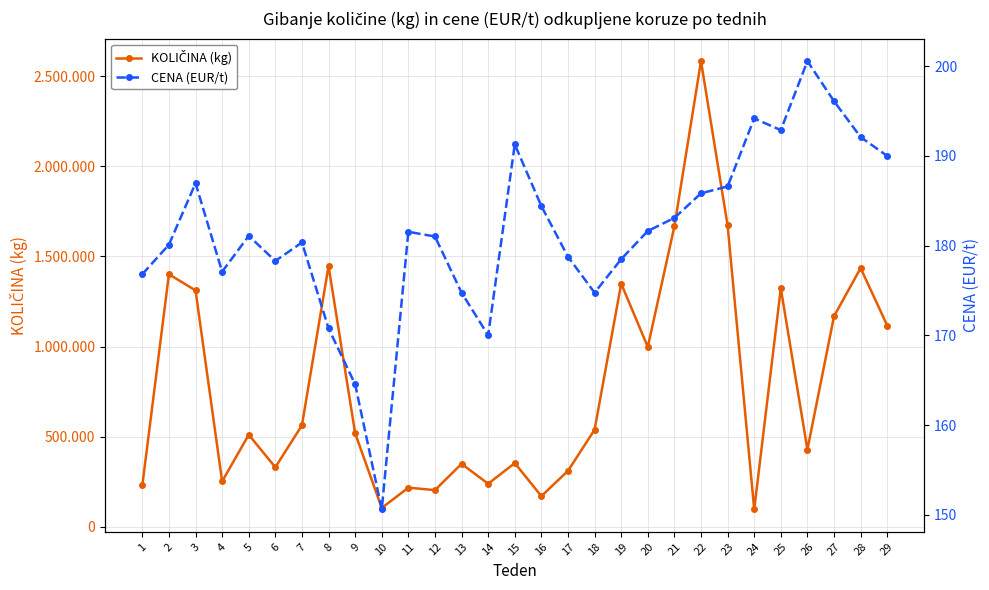

Which category has the lowest value in the KOLIČINA (kg) series?

24